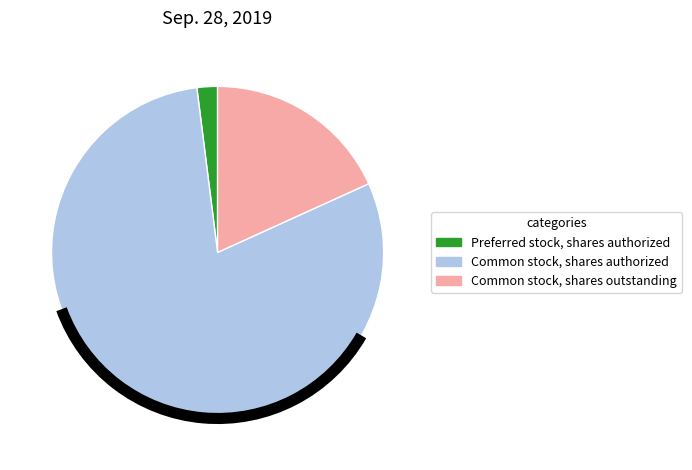

How many slices are in this pie chart?

3